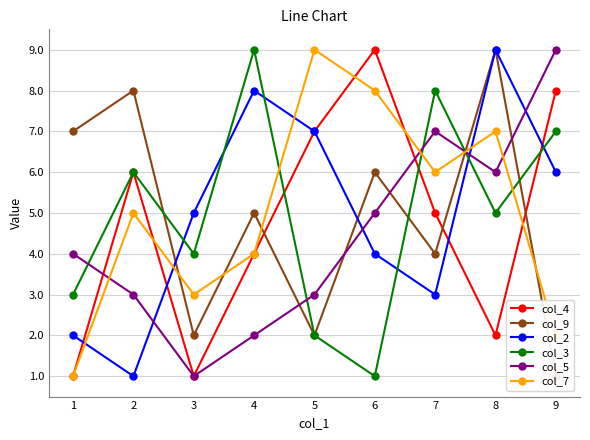

What is the smallest value displayed?

1